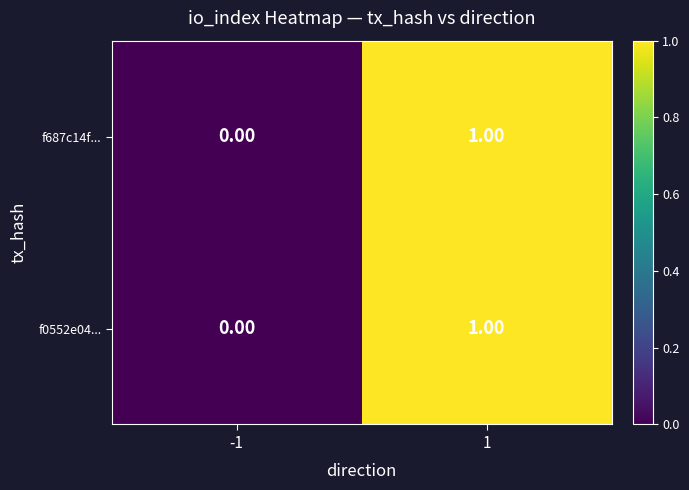

Reading left to right, what are all the values shown in this chart?

f687c14f...: -1=0	1=1
f0552e04...: -1=0	1=1